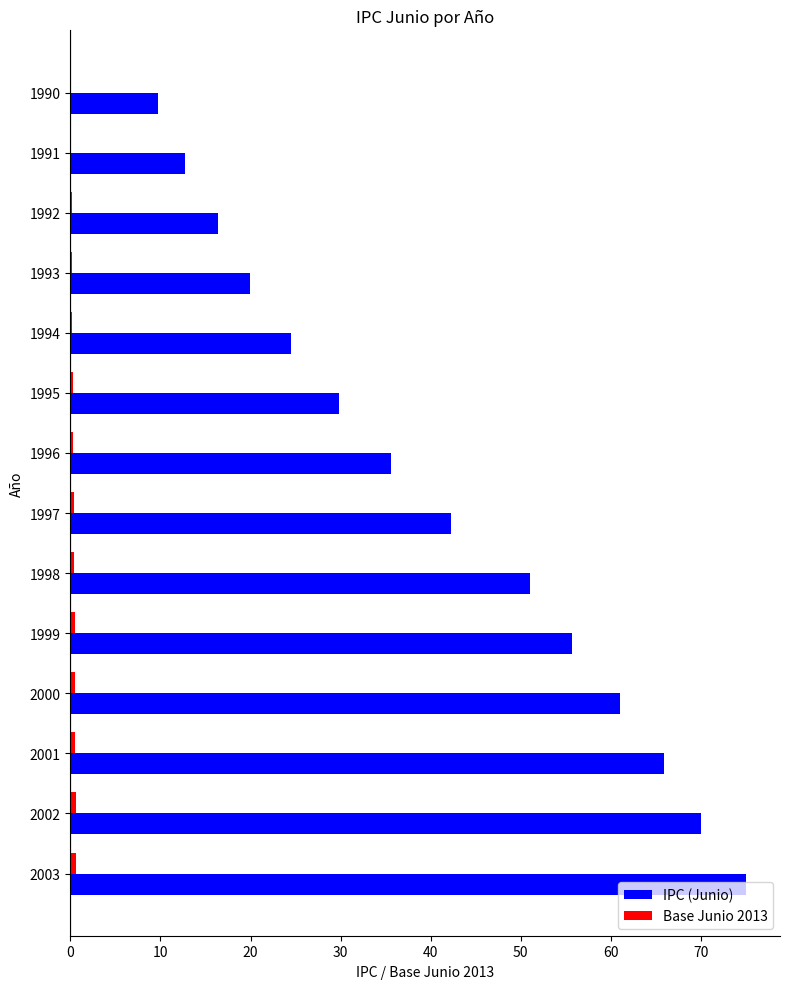

Which series has the largest total across all categories?

IPC (Junio)